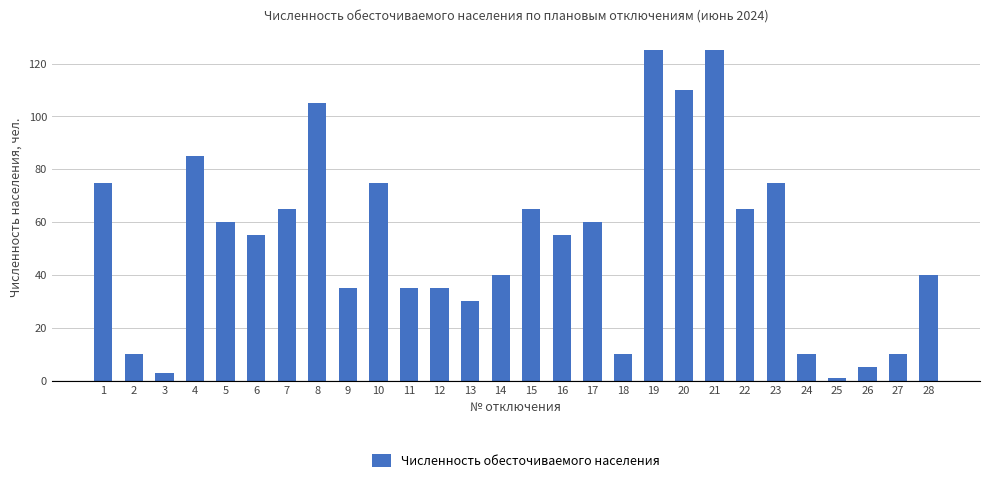

The chart shows a value of 25 at 28. True or false?

False